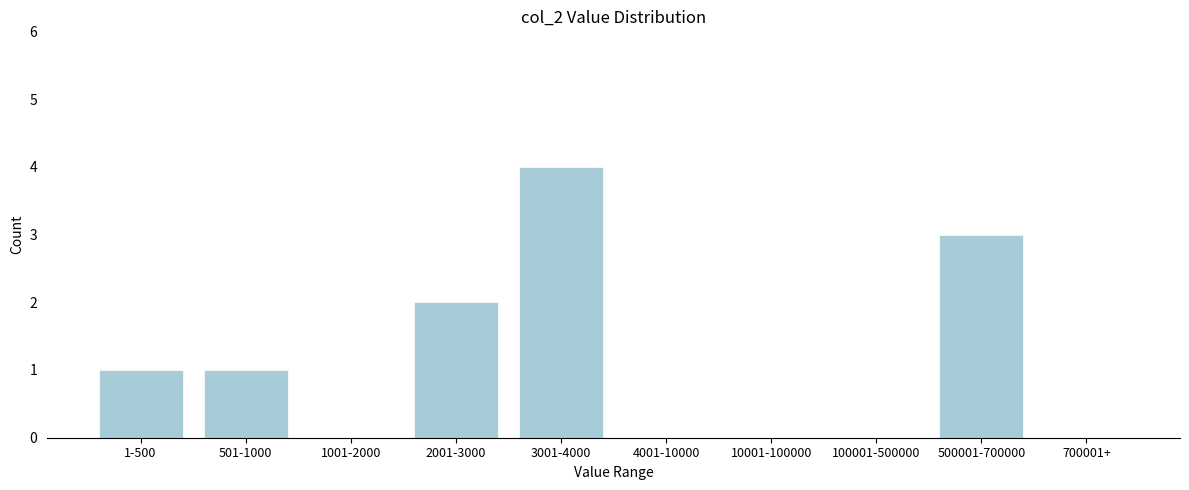

Reading left to right, list all the values displayed in this chart.

1-500=1	501-1000=1	1001-2000=0	2001-3000=2	3001-4000=4	4001-10000=0	10001-100000=0	100001-500000=0	500001-700000=3	700001+=0